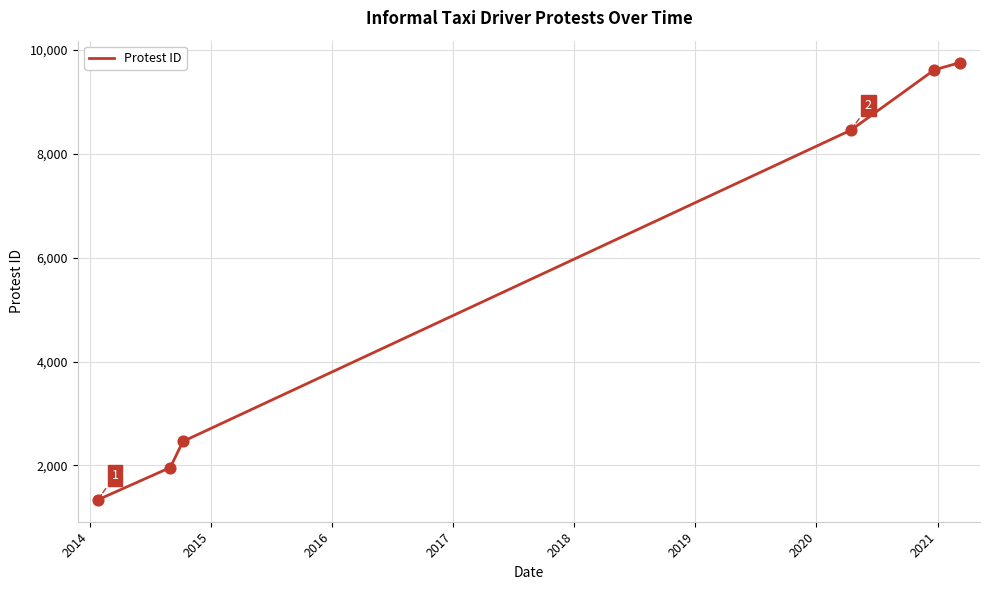

What is the difference between the maximum and minimum values?

8423